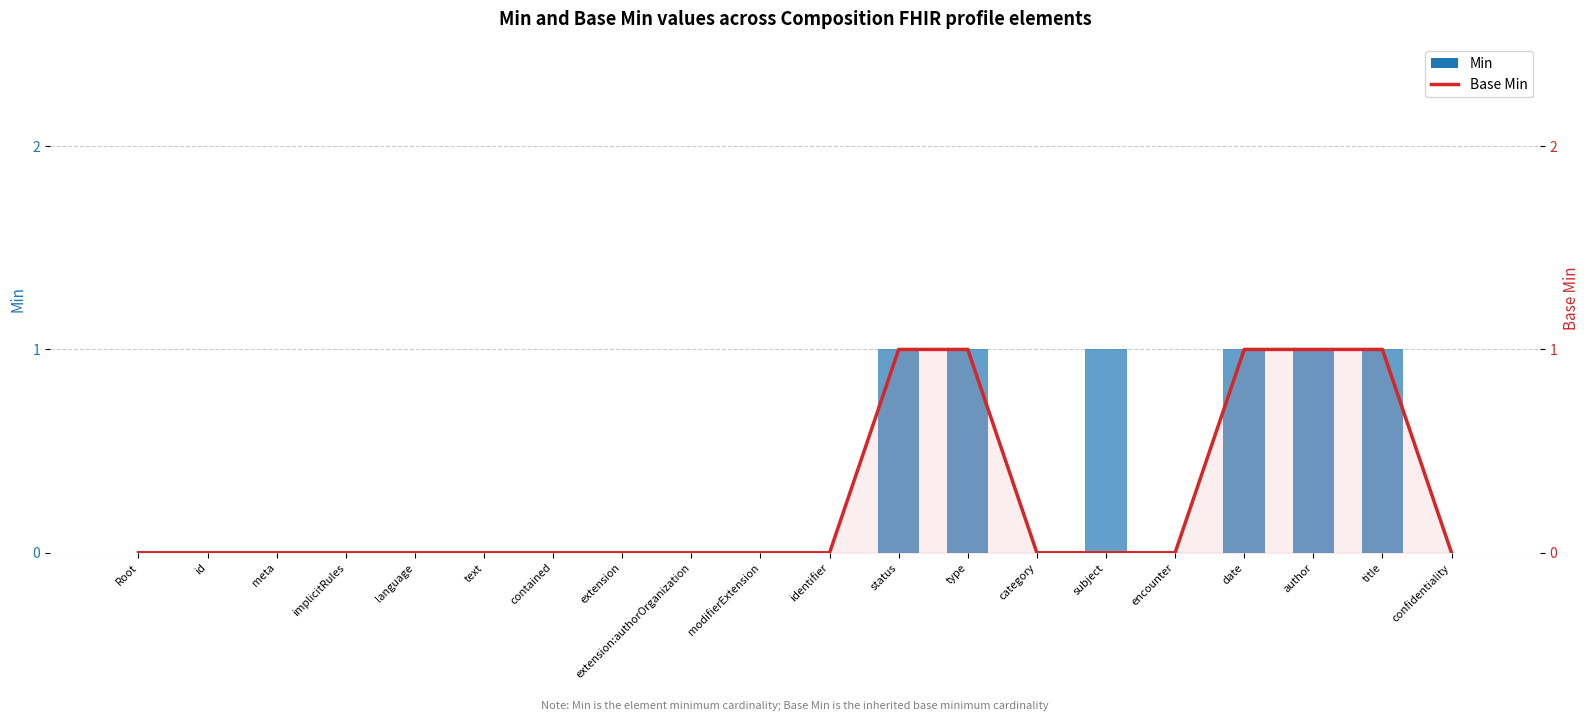

True or false: Base Min has a value of 1 at type.

False